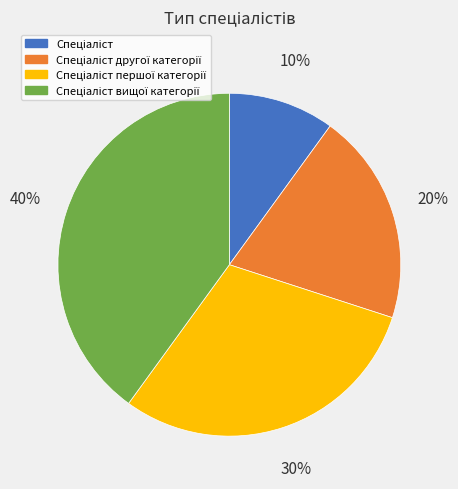

To the nearest percent, what is the difference between the largest and smallest slice percentages?

30%